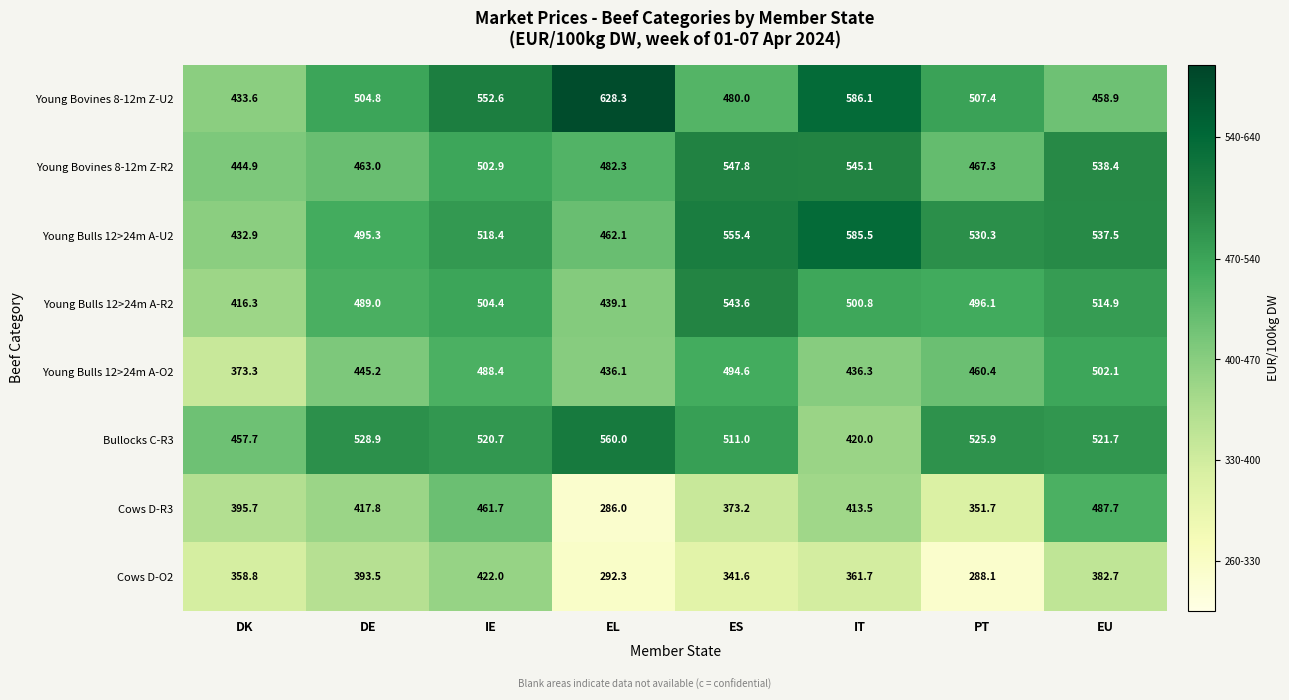

What is the average value of the Cows D-R3 series?

398.4